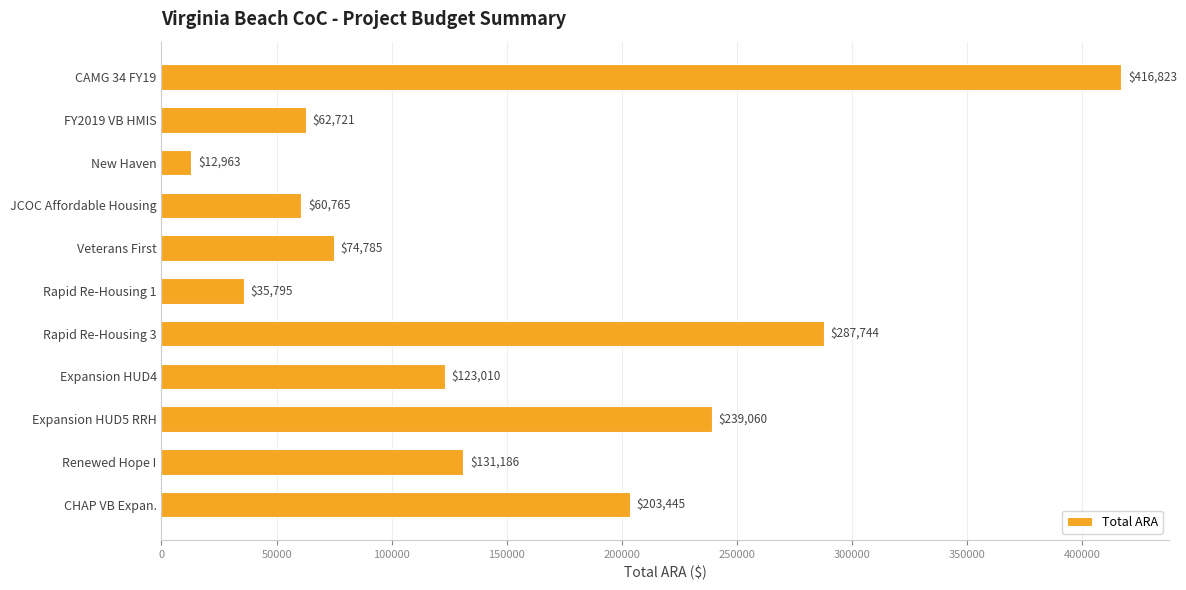

Are the bars grouped side by side (vs. stacked)?

No